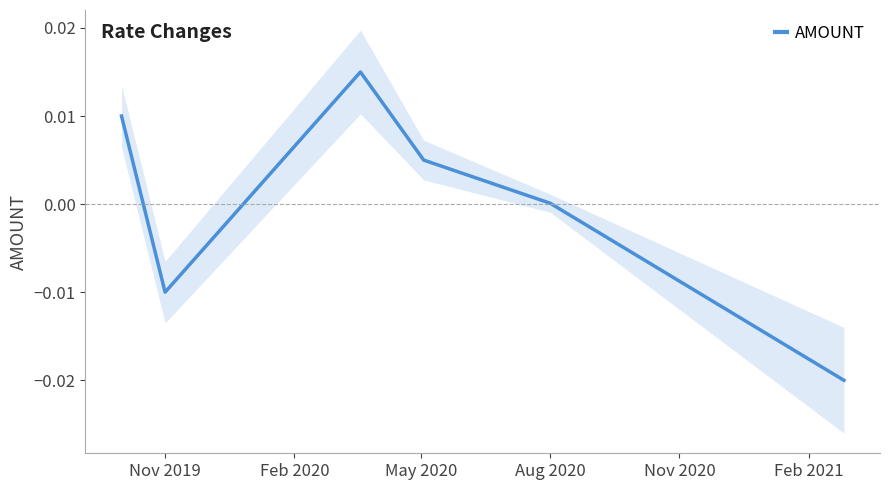

How many categories are shown in the chart?

6